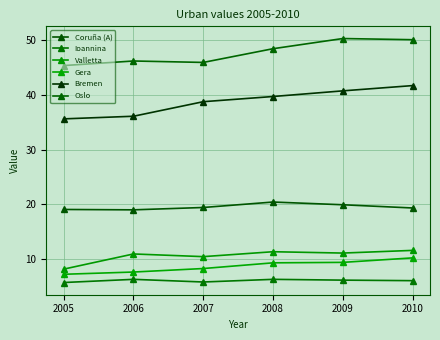

Which category has the highest value in the Coruña (A) series?

2008